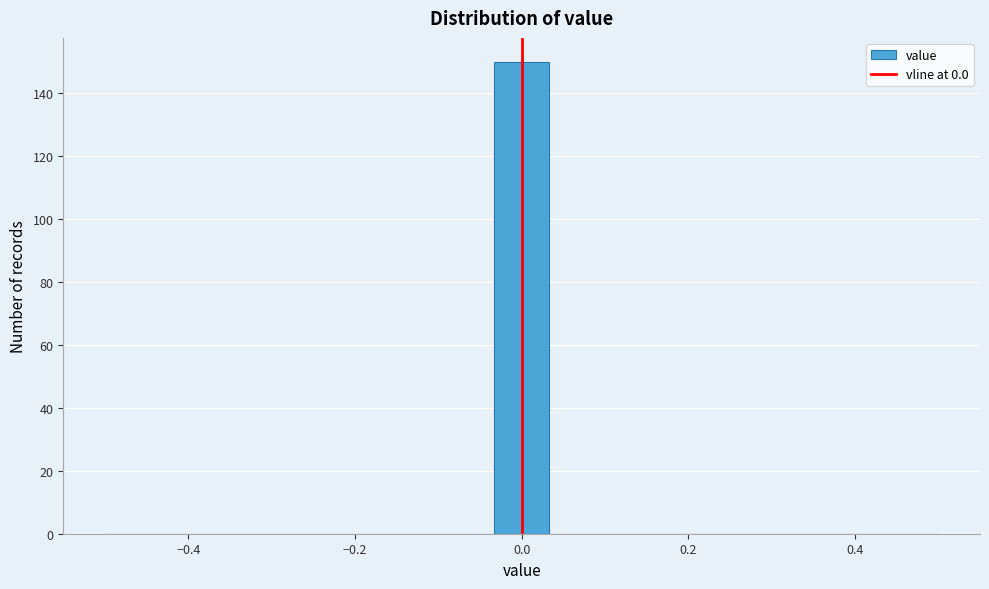

Around what value on the x-axis is the tallest bar? Give the approximate position of its centre, as read against the axis.

0.00